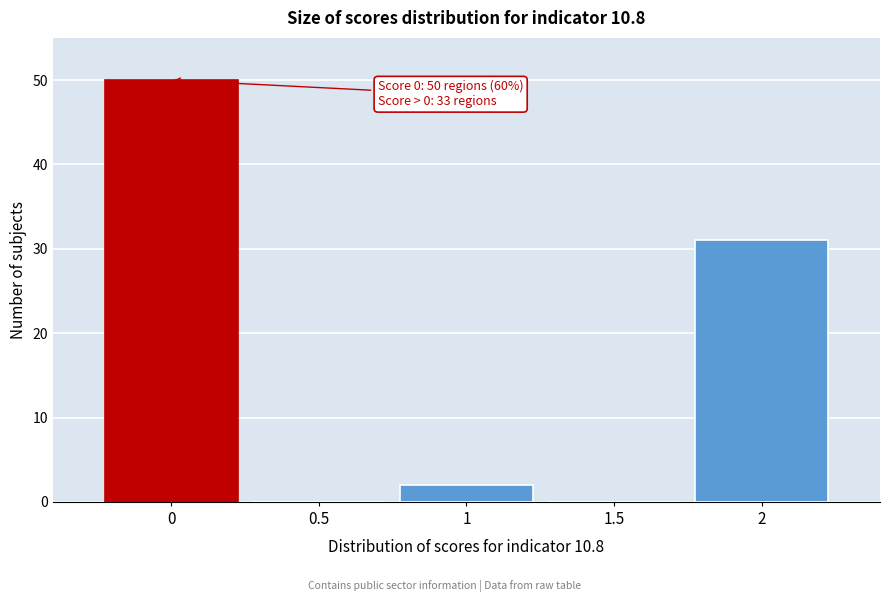

Reading right to left, extract all data points from this chart.

2=31	1.5=0	1=2	0.5=0	0=50